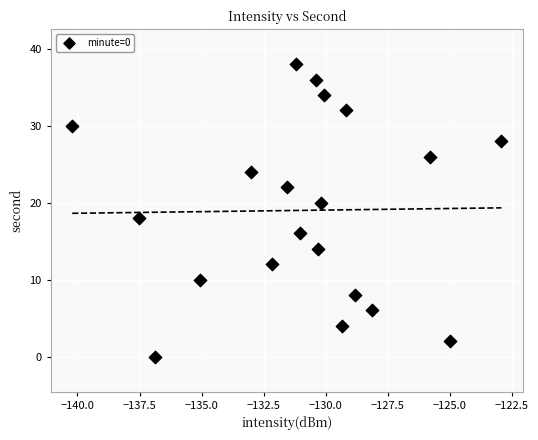

What is the range of Y values (max minus min)?

38